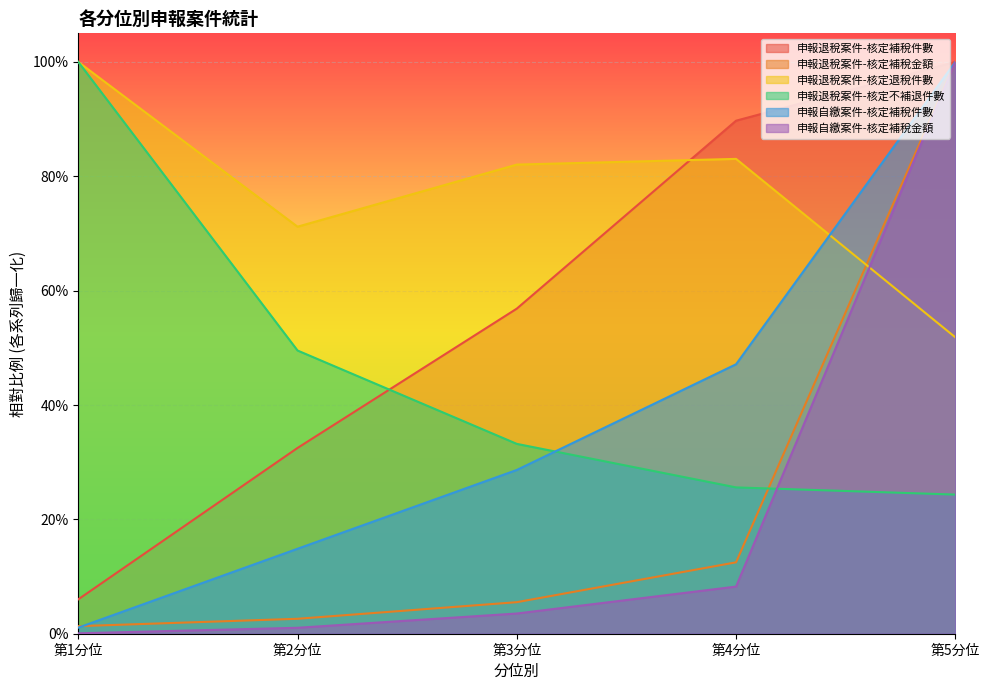

What is the value of the 申報退稅案件-核定不補退件數 point at the 3rd from the left?

0.3